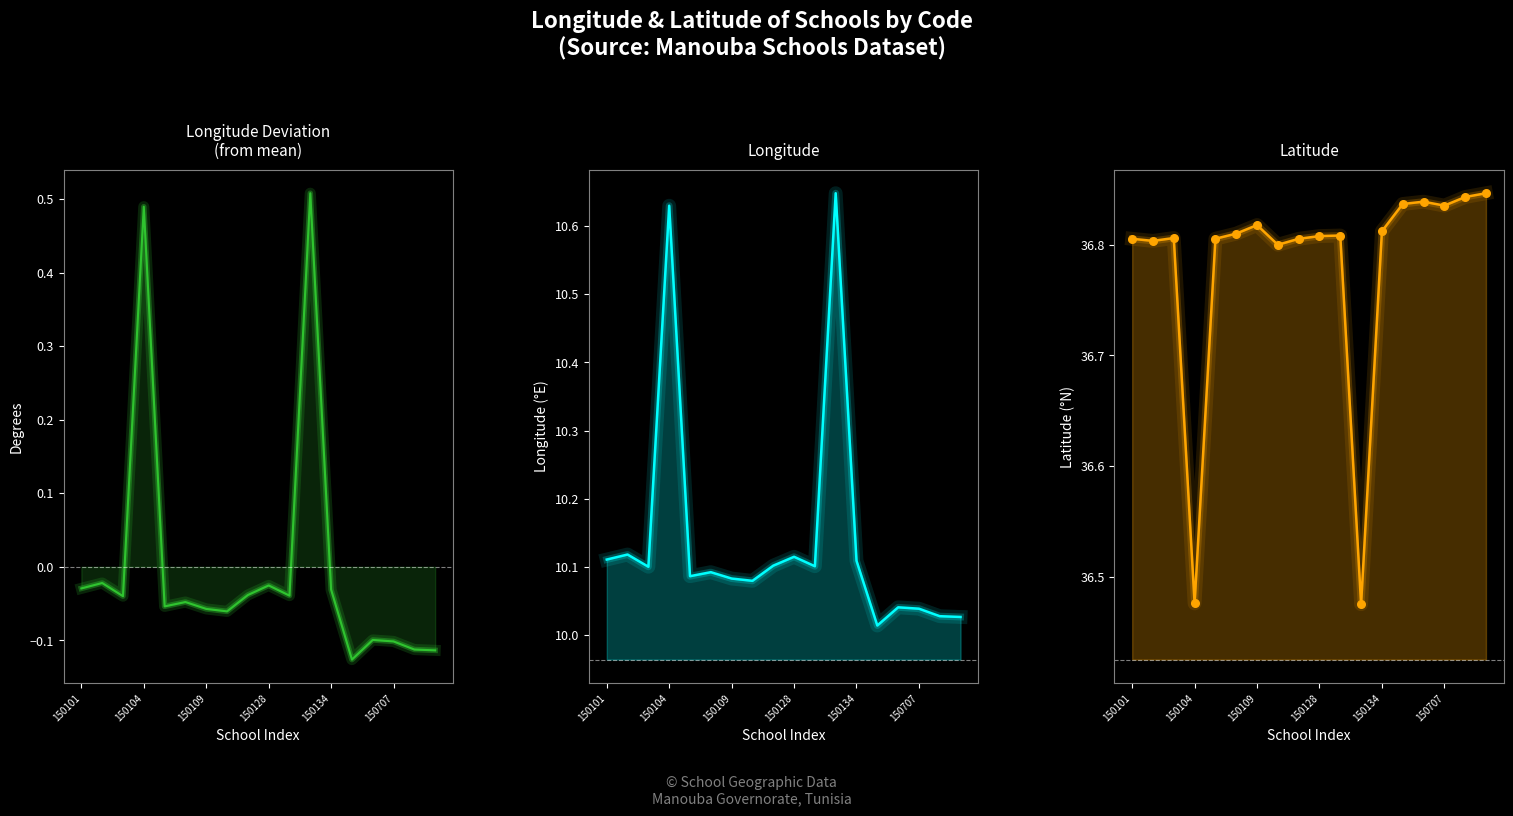

What are all the series names shown in the legend?

Longitude deviation, Longitude, Latitude